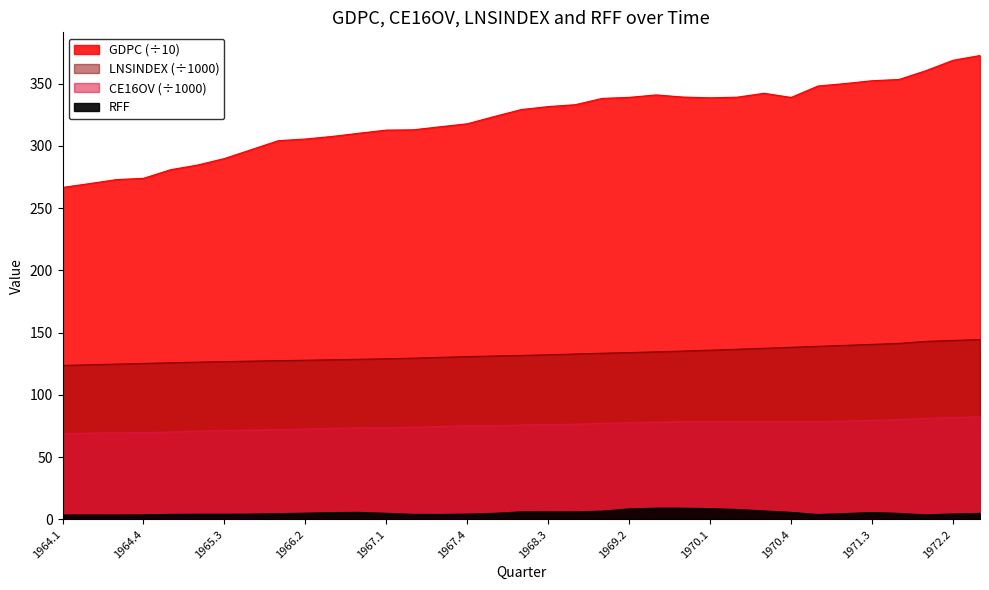

What is the label of the 22nd point from the right?

1967.2